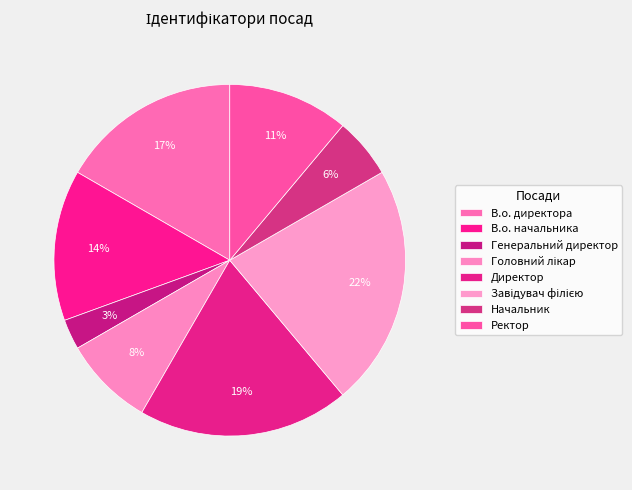

To the nearest percent, what is the average slice percentage?

12%